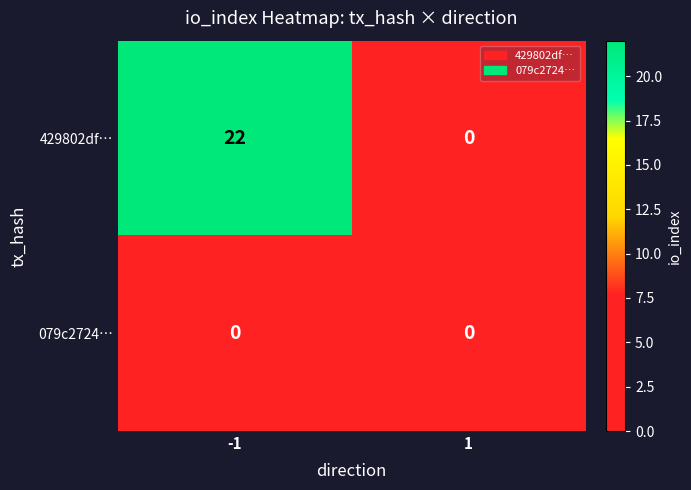

List the labels in order of 429802df… value, largest first.

-1, 1